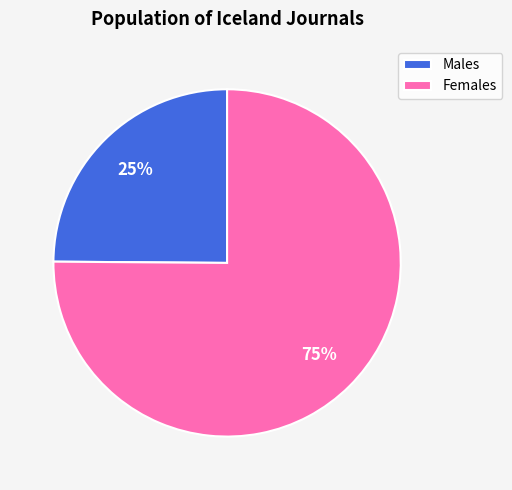

True or false: Females accounts for 67% of the total.

False